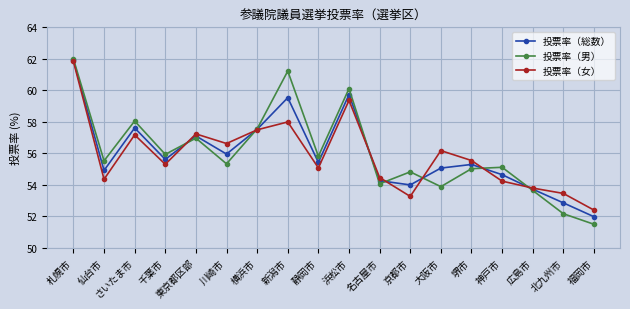

Where does the 投票率（総数） series first go above 55?

札幌市